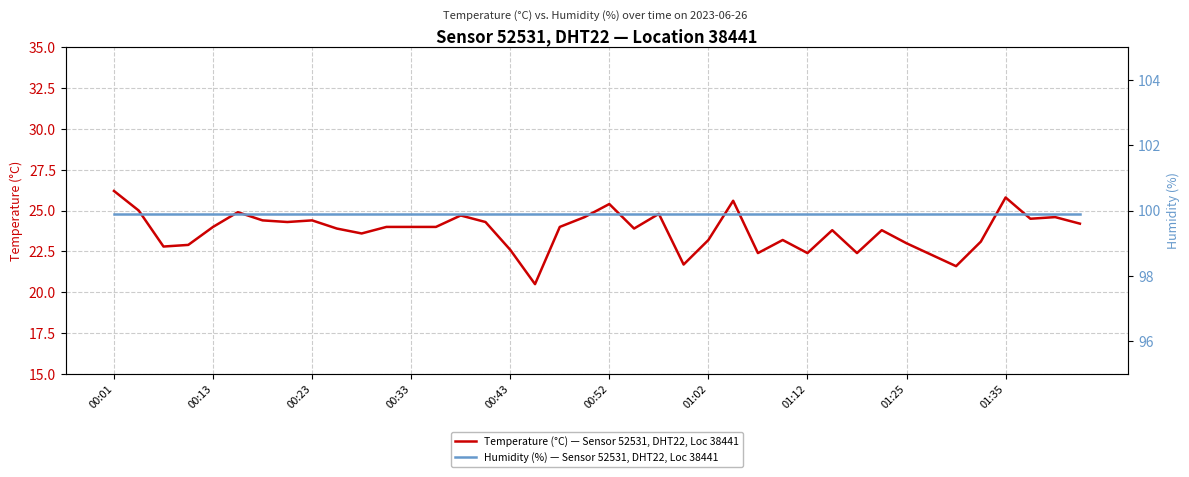

Reading right to left, what are all the values shown in this chart?

Temperature (°C) — Sensor 52531, DHT22, Loc 38441: 24.2	24.6	24.5	25.8	23.1	21.6	22.3	23.0	23.8	22.4	23.8	22.4	23.2	22.4	25.6	23.2	21.7	24.8	23.9	25.4	24.6	24.0	20.5	22.6	24.3	24.7	24.0	24.0	24.0	23.6	23.9	24.4	24.3	24.4	24.9	24.0	22.9	22.8	25.0	26.2
Humidity (%) — Sensor 52531, DHT22, Loc 38441: 99.9	99.9	99.9	99.9	99.9	99.9	99.9	99.9	99.9	99.9	99.9	99.9	99.9	99.9	99.9	99.9	99.9	99.9	99.9	99.9	99.9	99.9	99.9	99.9	99.9	99.9	99.9	99.9	99.9	99.9	99.9	99.9	99.9	99.9	99.9	99.9	99.9	99.9	99.9	99.9